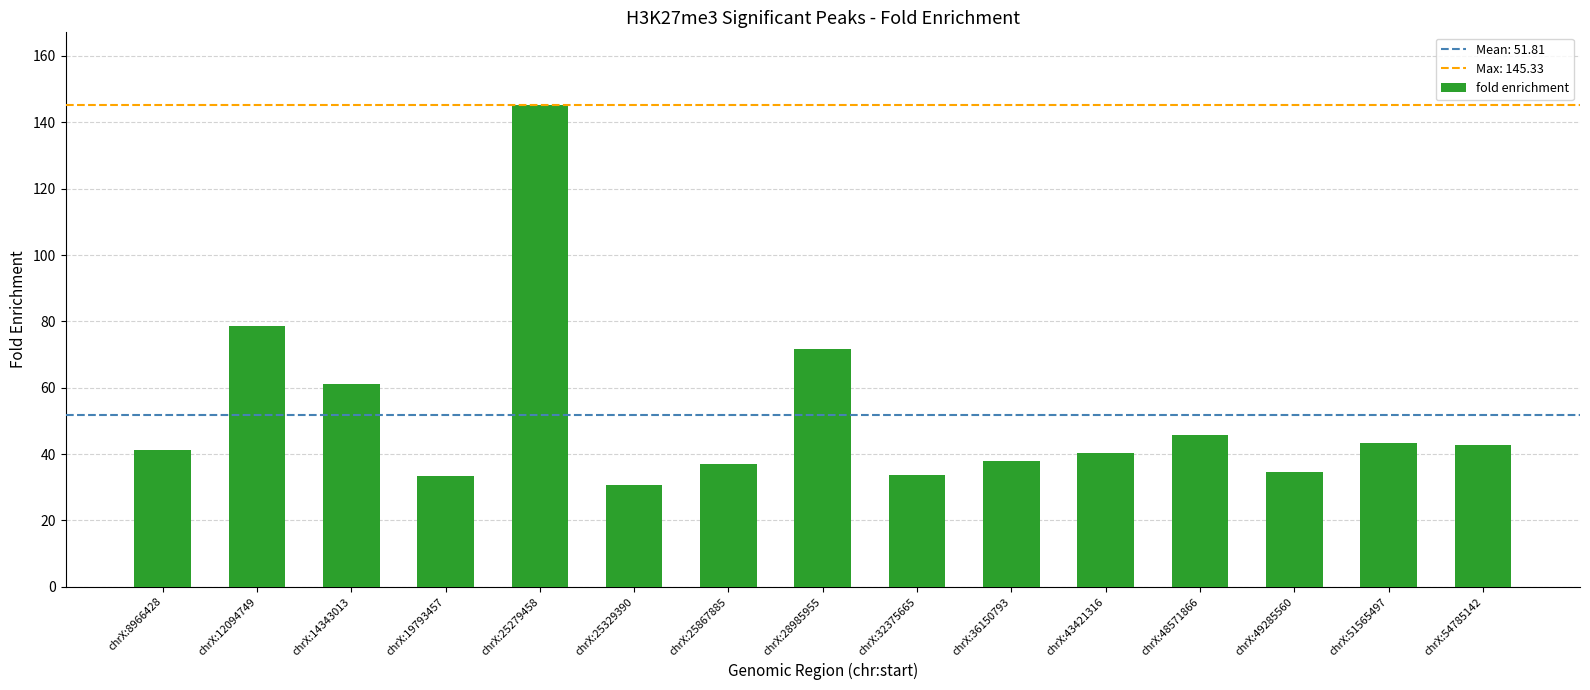

What is the approximate value at chrX:36150793?

38.0